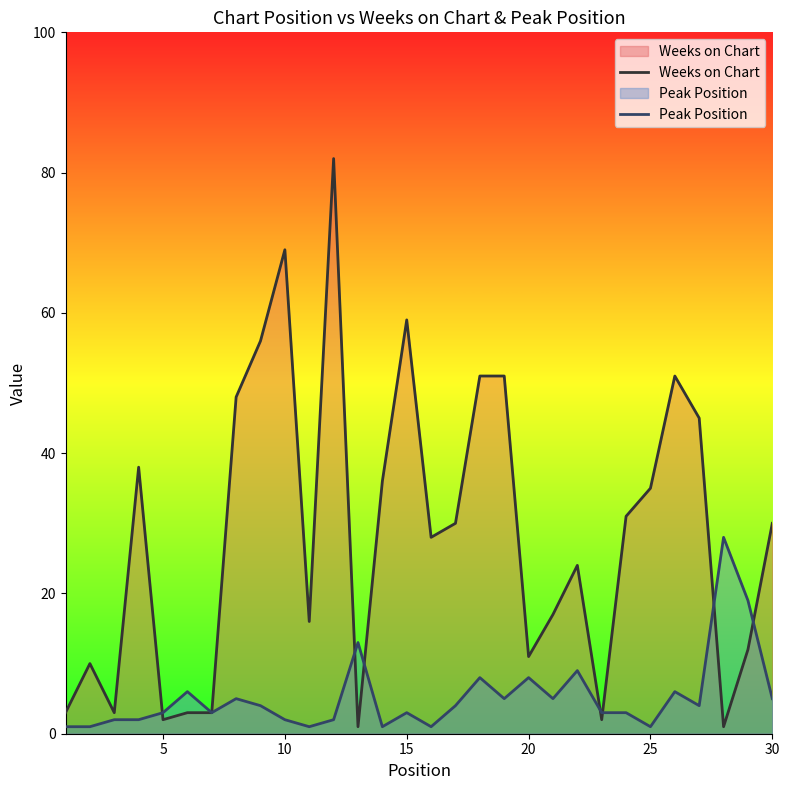

The value of Weeks on Chart at 10 is 16. True or false?

False